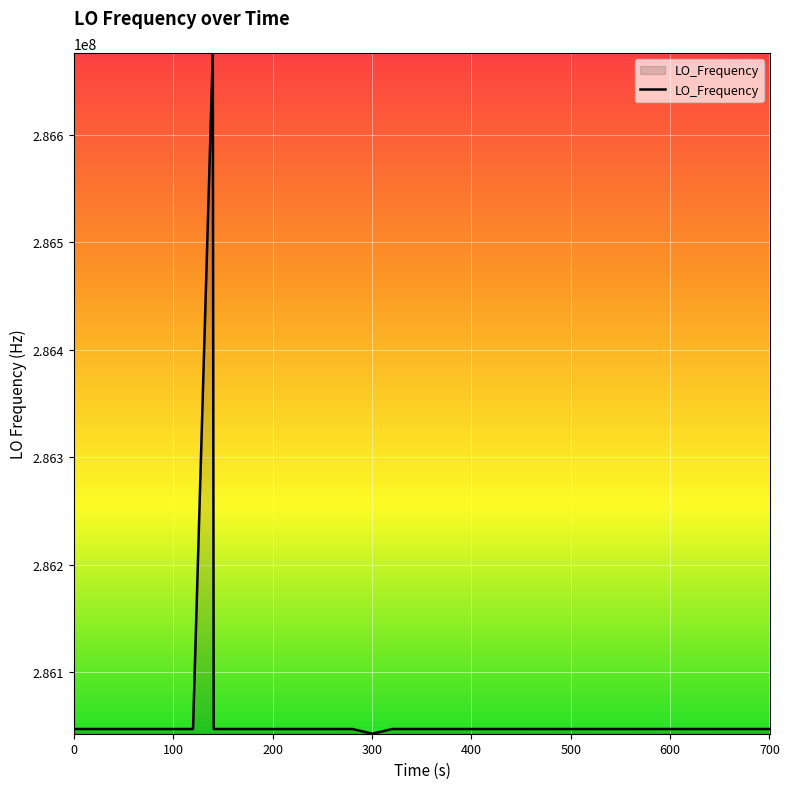

What is the smallest value displayed?

286042622.4